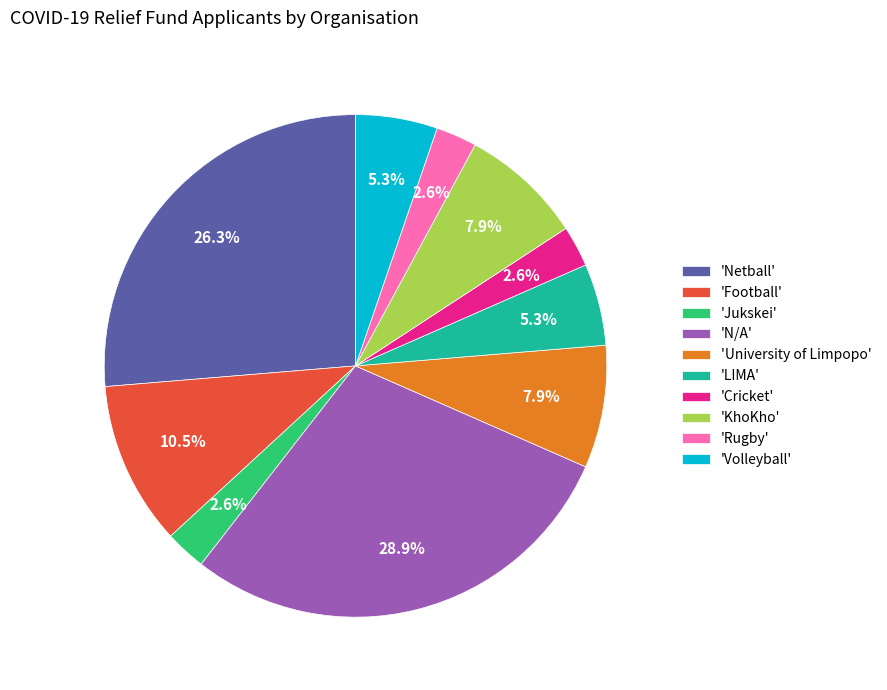

Which category has the biggest portion of the pie?

'N/A'